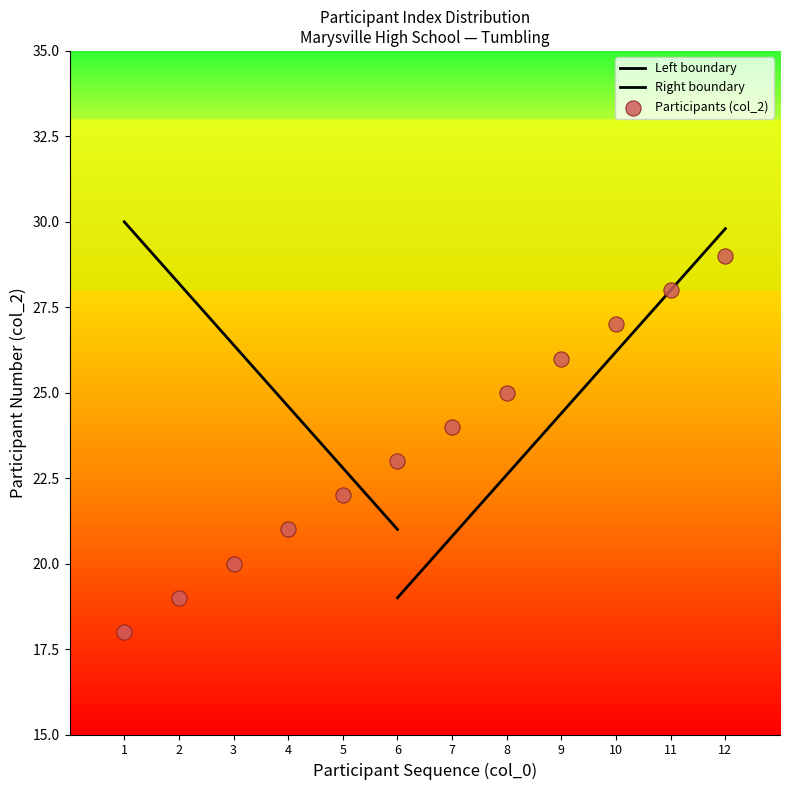

What is the change in value from 5 to 11?

+6